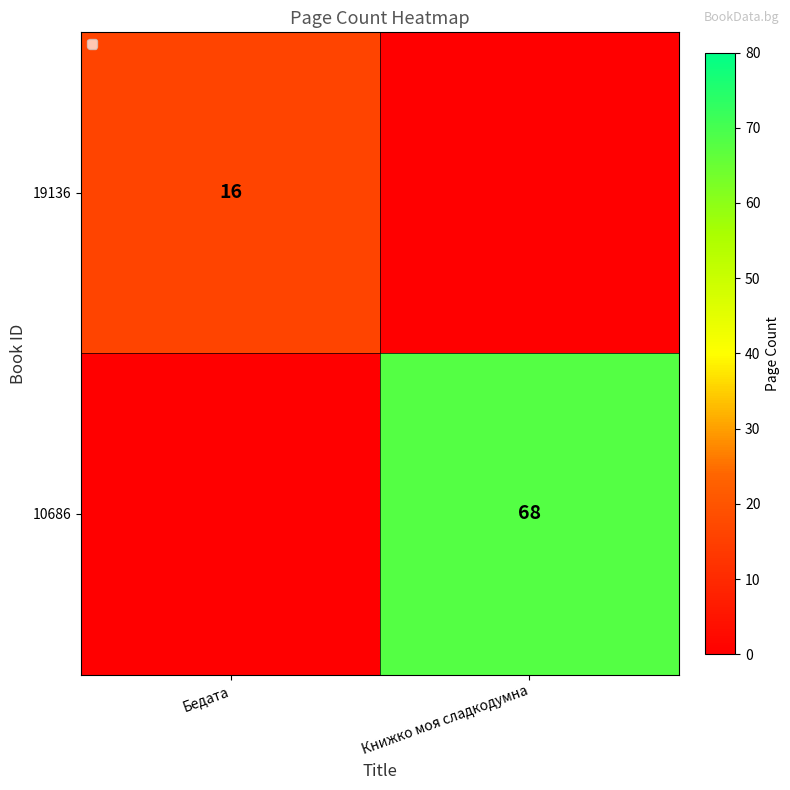

Is the value of 19136 at Бедата greater than the value of 10686 at Книжко моя сладкодумна?

No